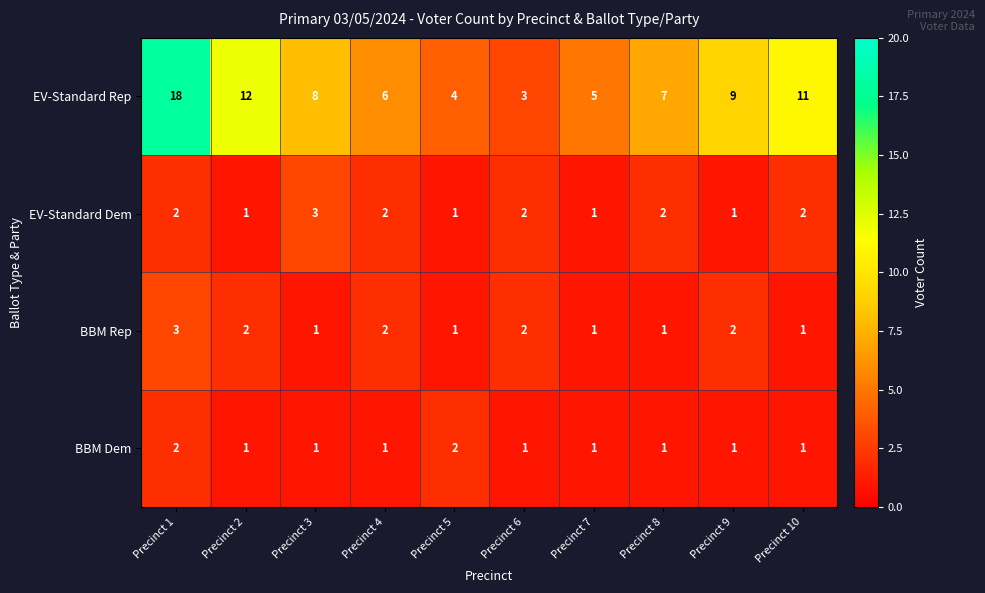

Read the EV-Standard Rep value at Precinct 5.

4